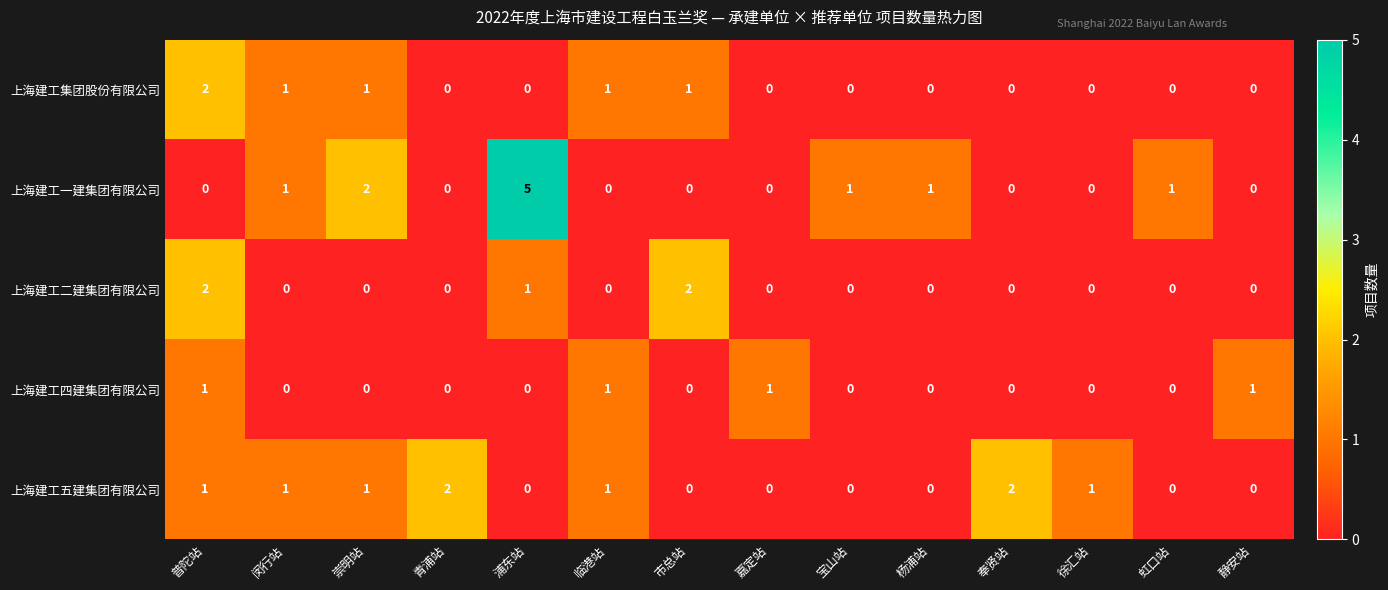

What is the maximum value shown in the chart?

5